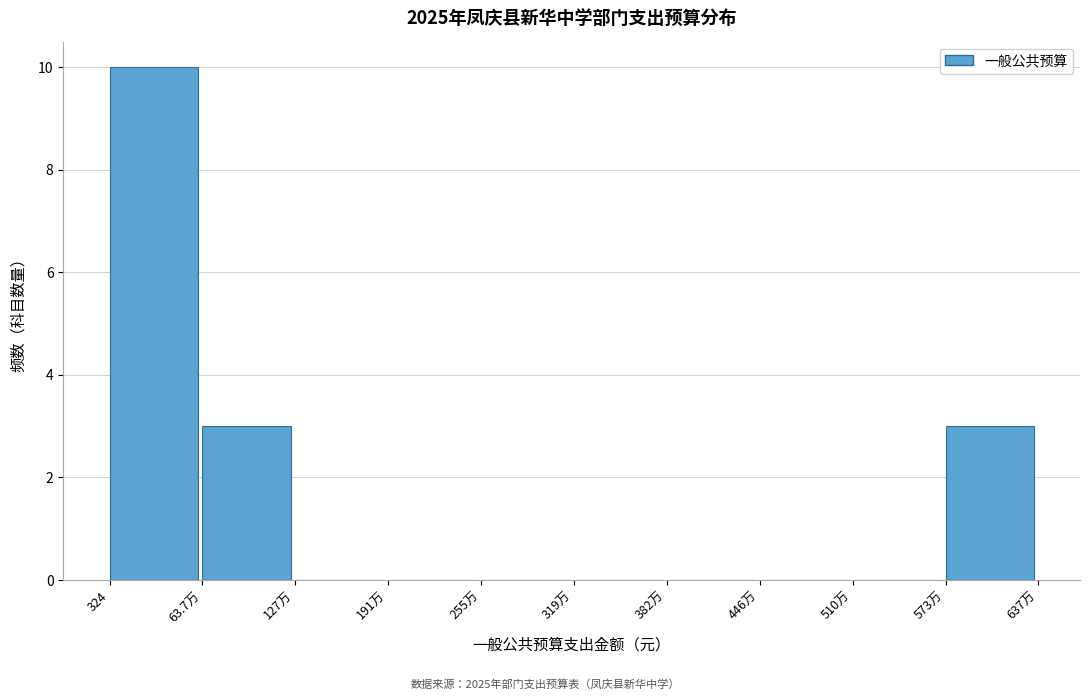

Reading right to left, list all the values displayed in this chart.

573万=3	510万=0	446万=0	382万=0	319万=0	255万=0	191万=0	127万=0	63.7万=3	324=10